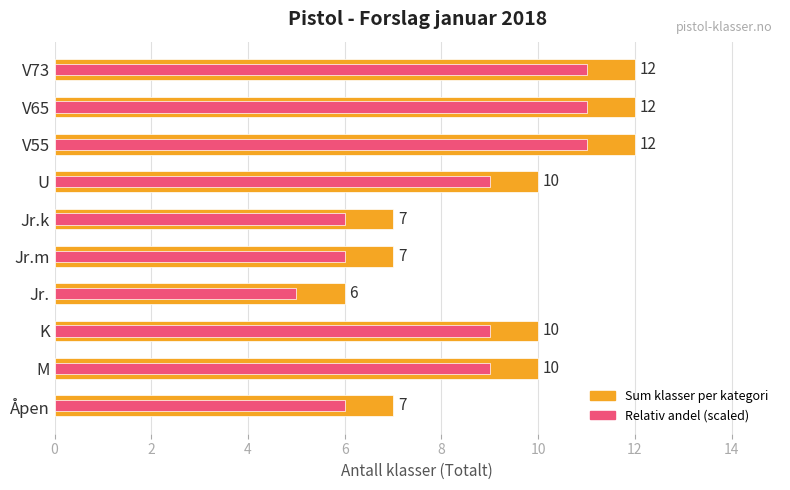

Reading left to right, list all the values displayed in this chart.

Sum klasser per kategori: 7	10	10	6	7	7	10	12	12	12
Relativ andel (scaled): 6	9	9	5	6	6	9	11	11	11